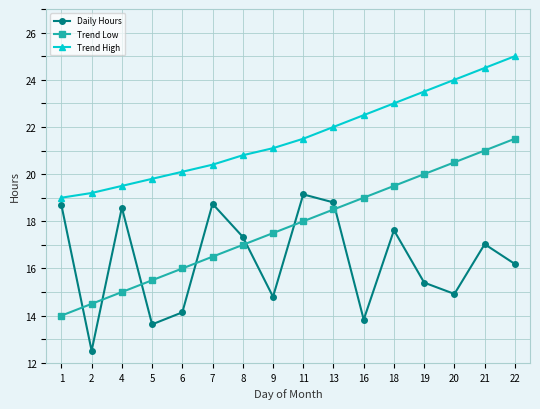

Is the value of Trend High at 4 greater than the value of Trend Low at 9?

Yes